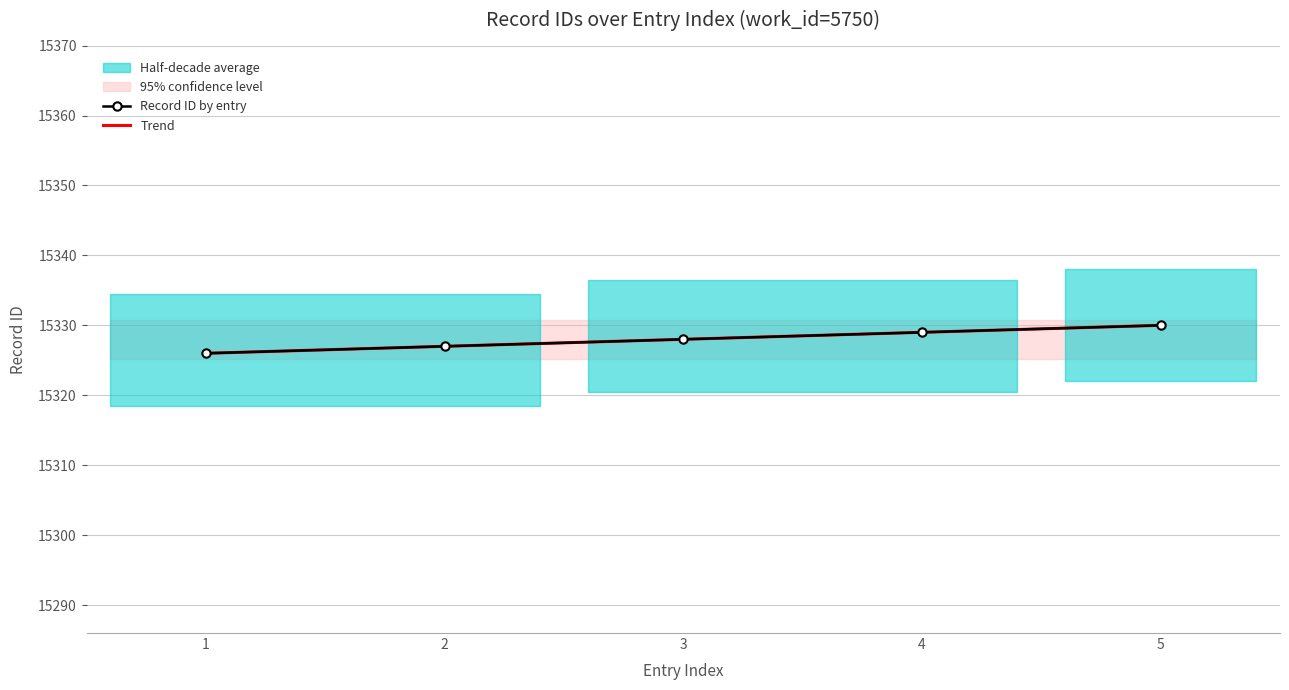

Is it true that Record ID by entry equals 15330.0 at 5?

True